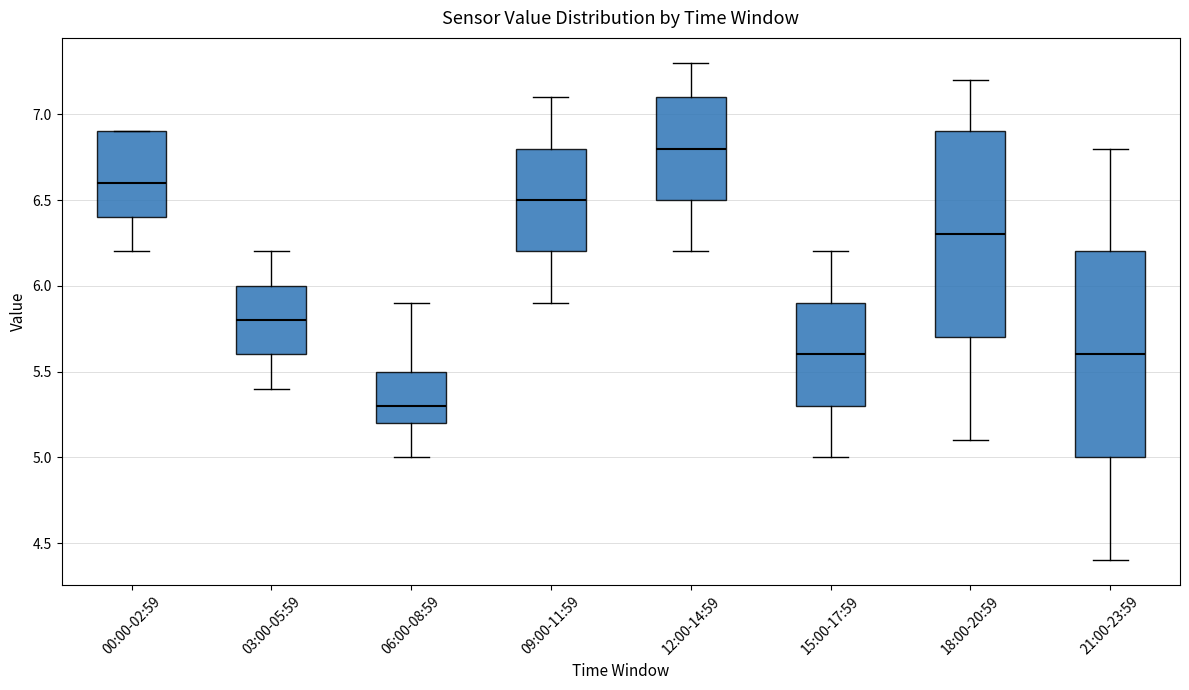

Which box's median line is the highest?

12:00-14:59